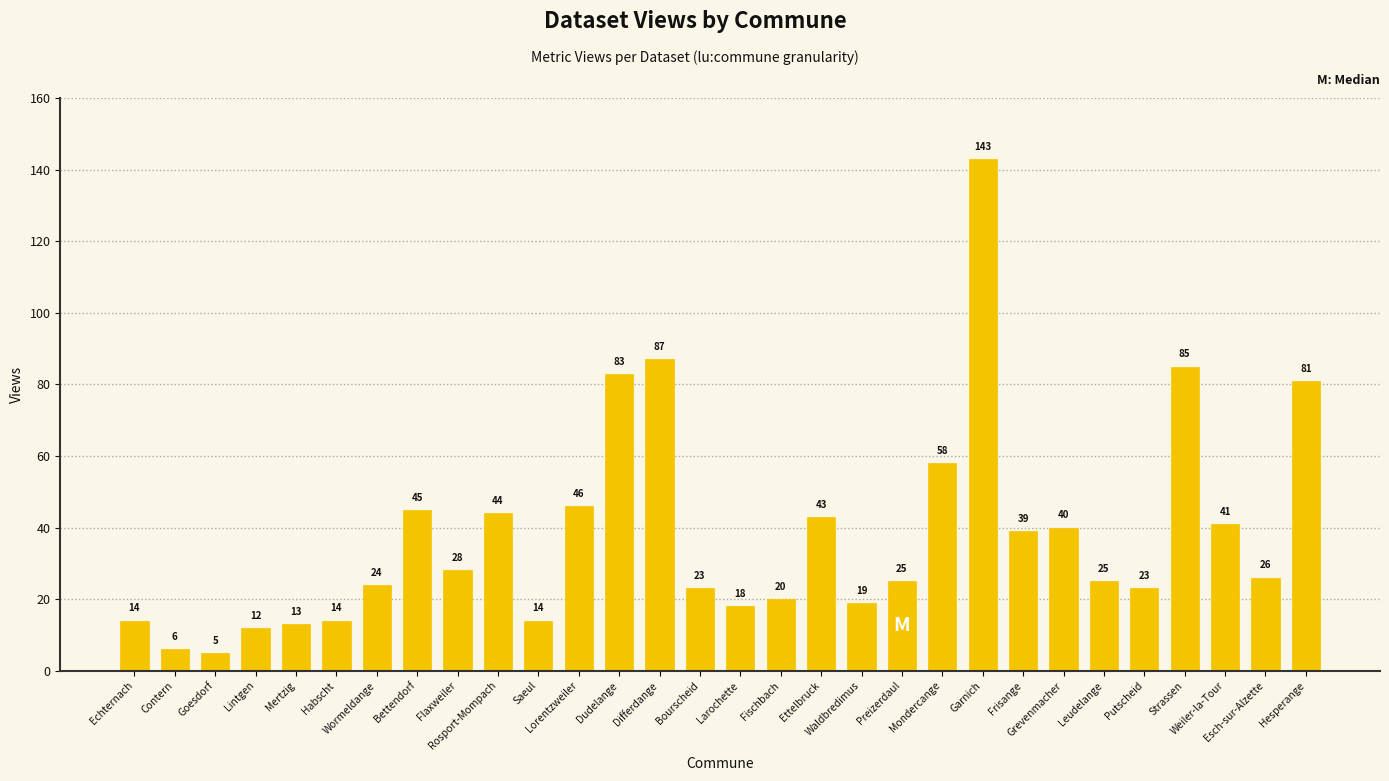

What is the value of the 24th bar from the left?

40